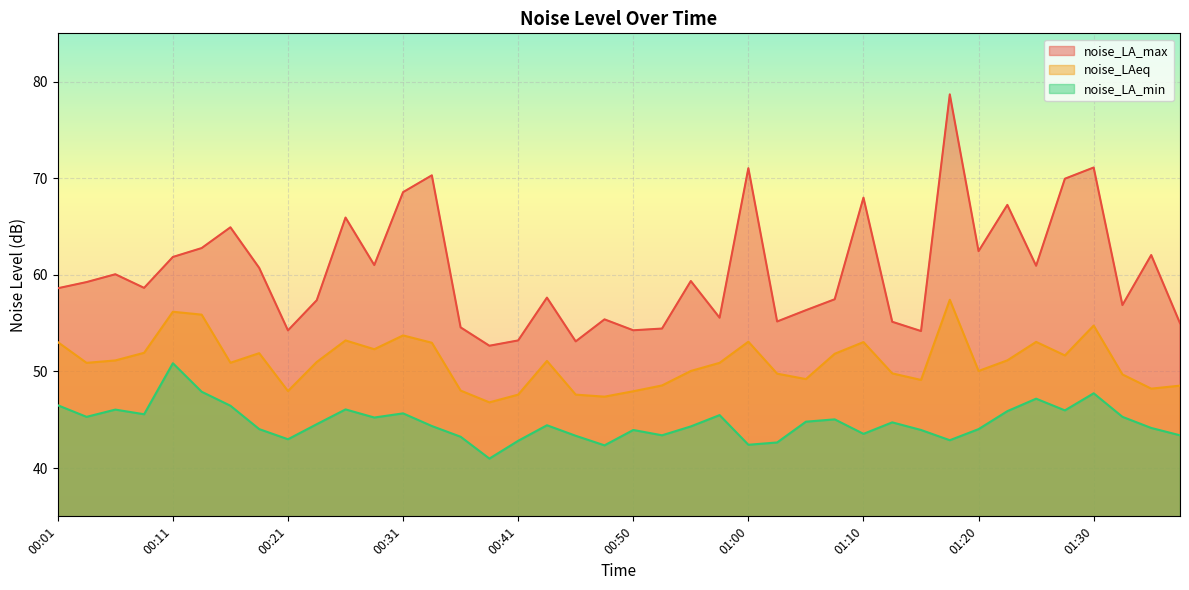

How many values in the noise_LA_max series are below 59?

20